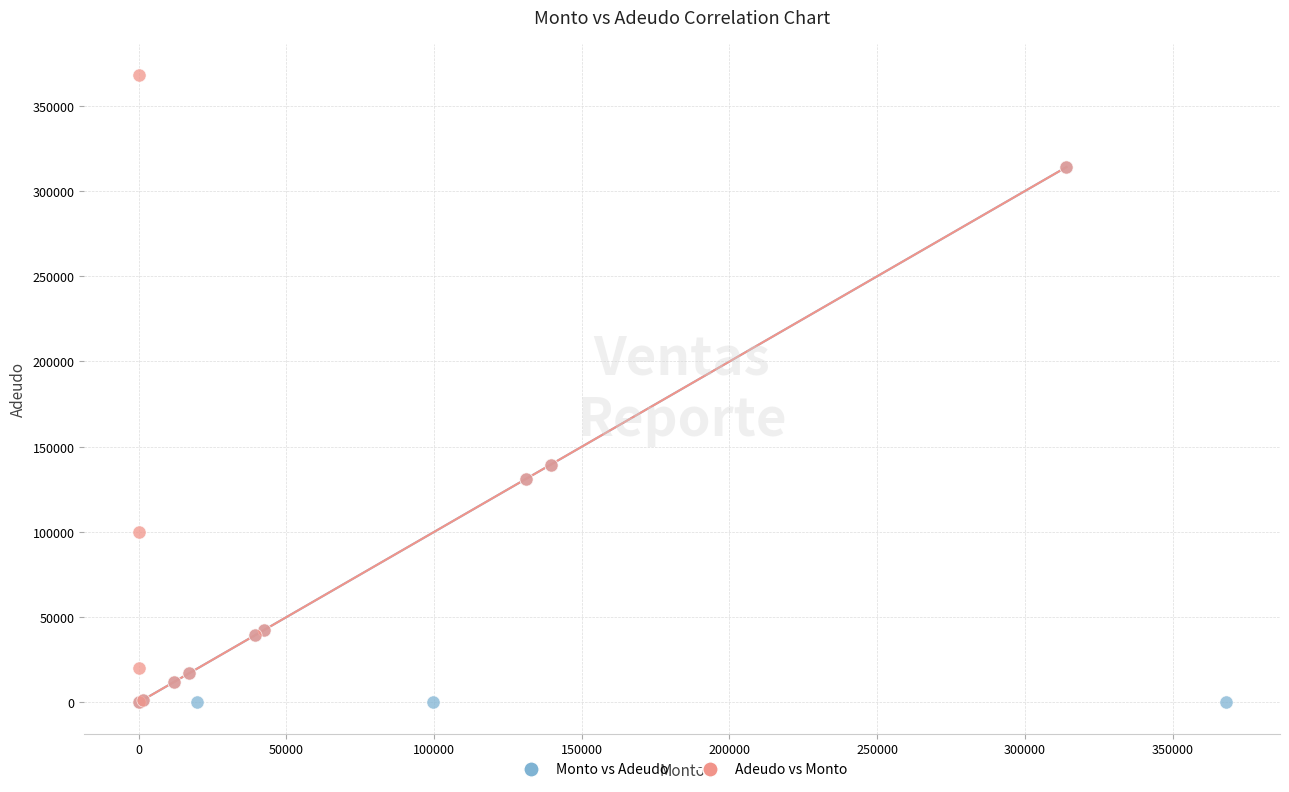

Which series has the largest Y range (max minus min)?

Adeudo vs Monto